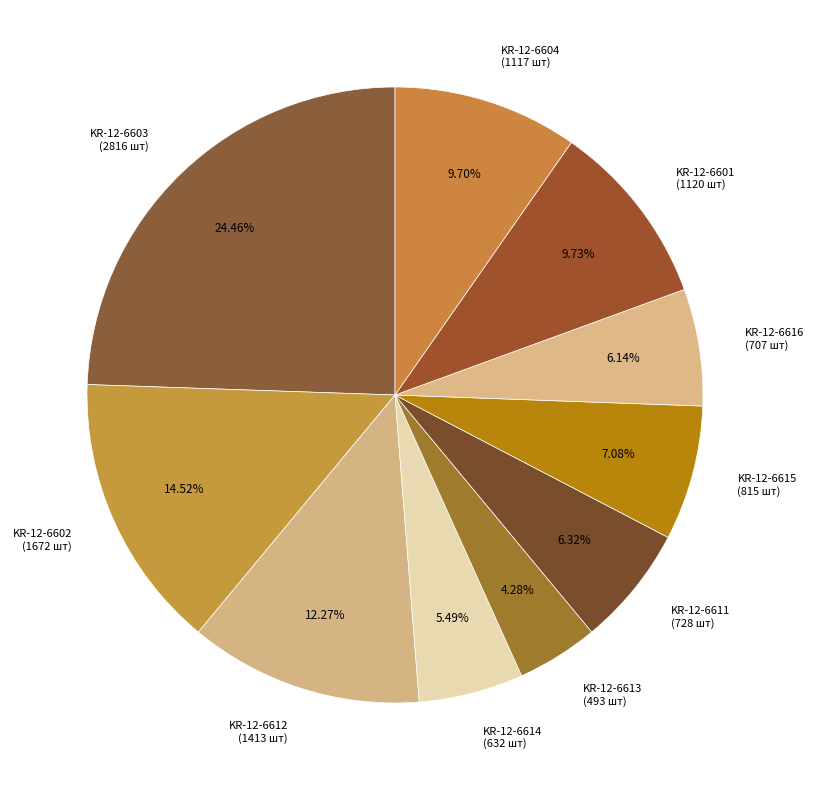

Is it true that KR-12-6614 is 5% of the pie?

True